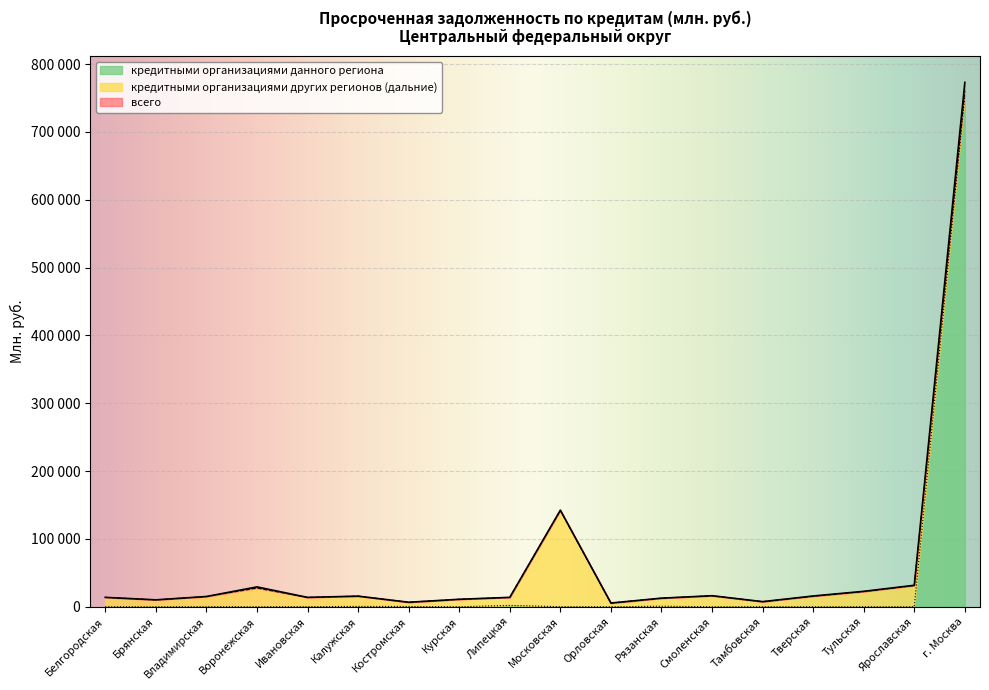

Which has a higher value, Владимирская or г. Москва?

г. Москва